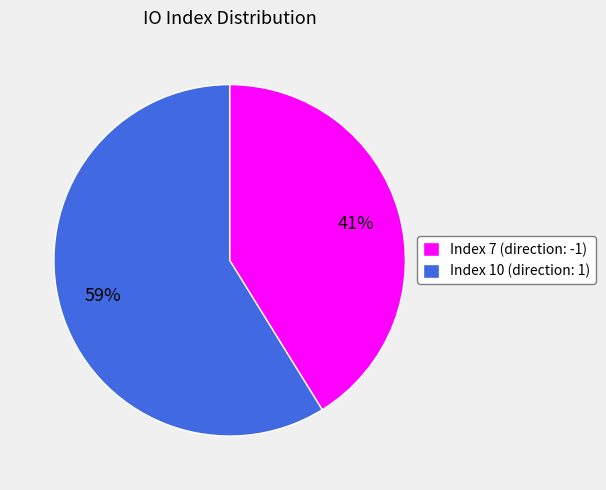

Is there any slice that represents more than half of the pie?

Yes